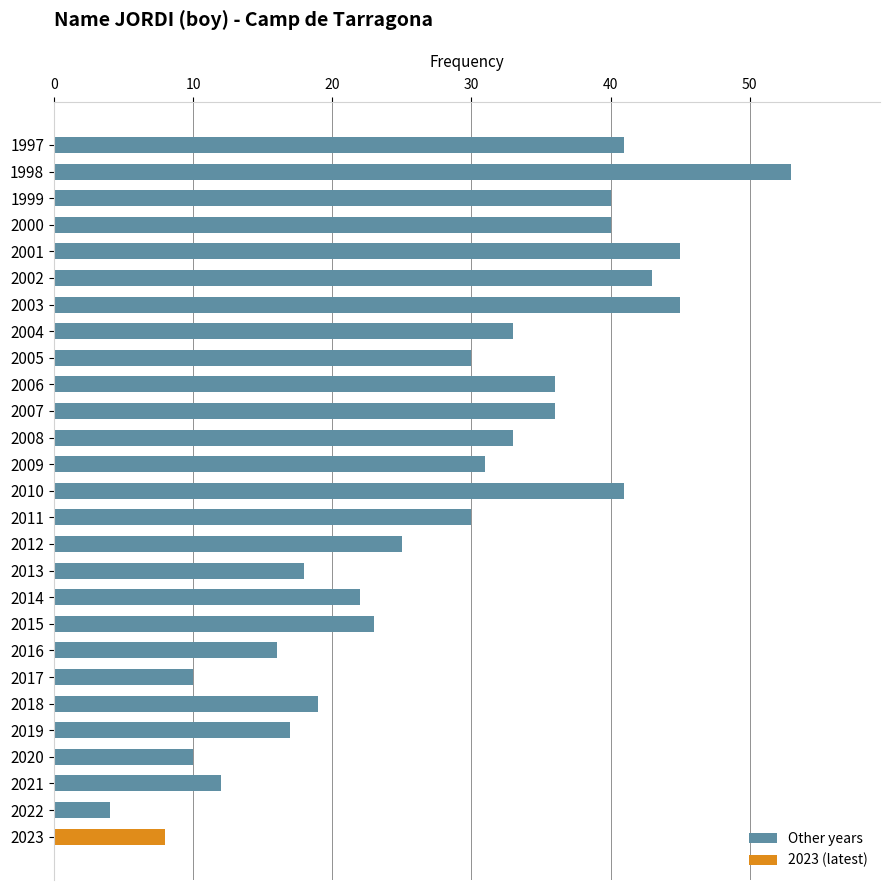

What is the value of the 27th bar from the top?

8